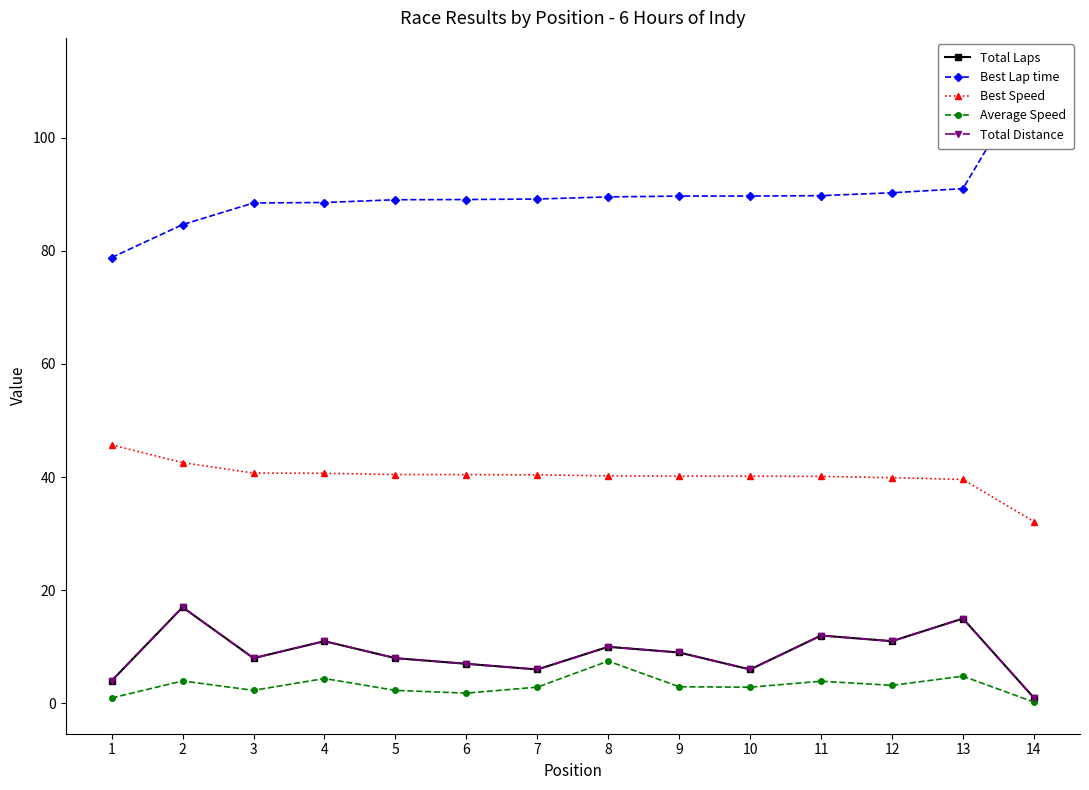

How many lines are shown in the chart?

5